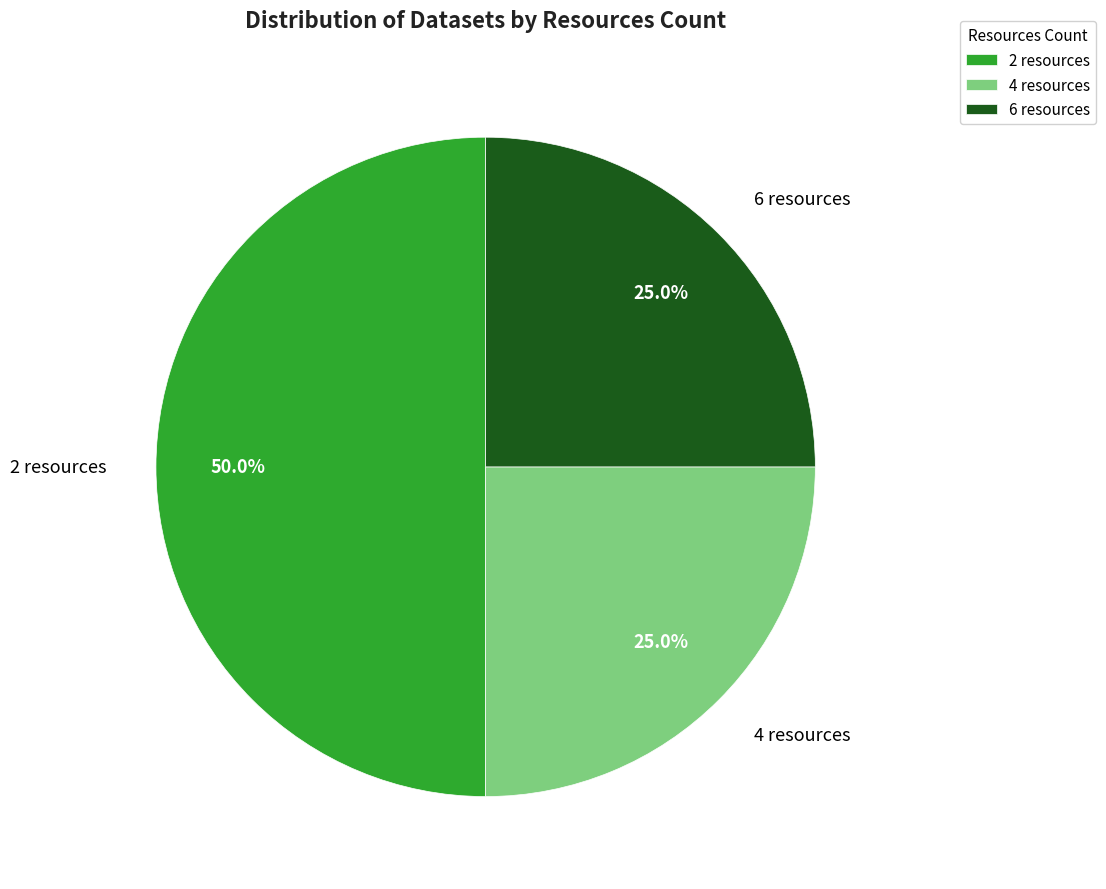

What is the ratio of the value at 6 resources to the value at 4 resources?

1.0